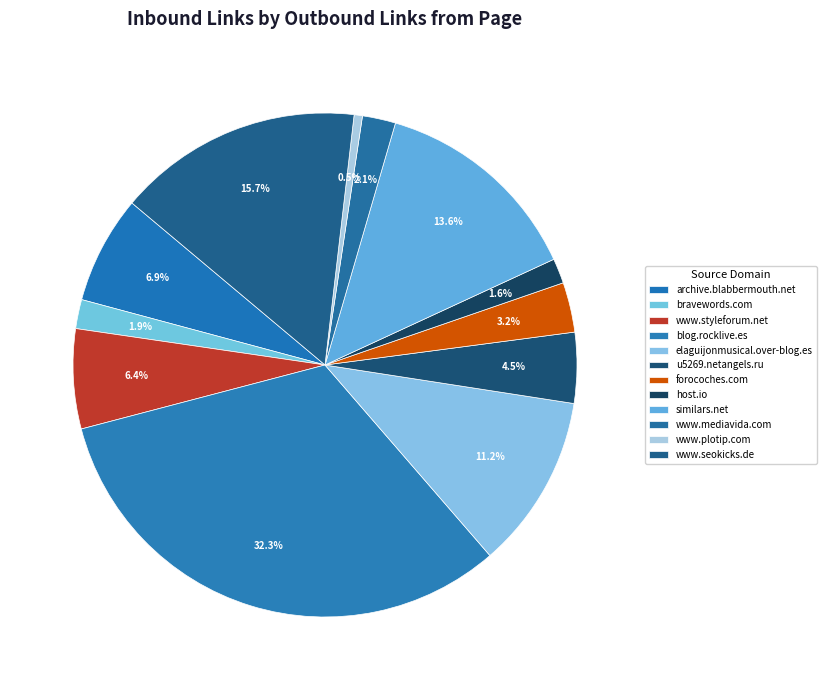

Which category has the smallest portion of the pie?

www.plotip.com